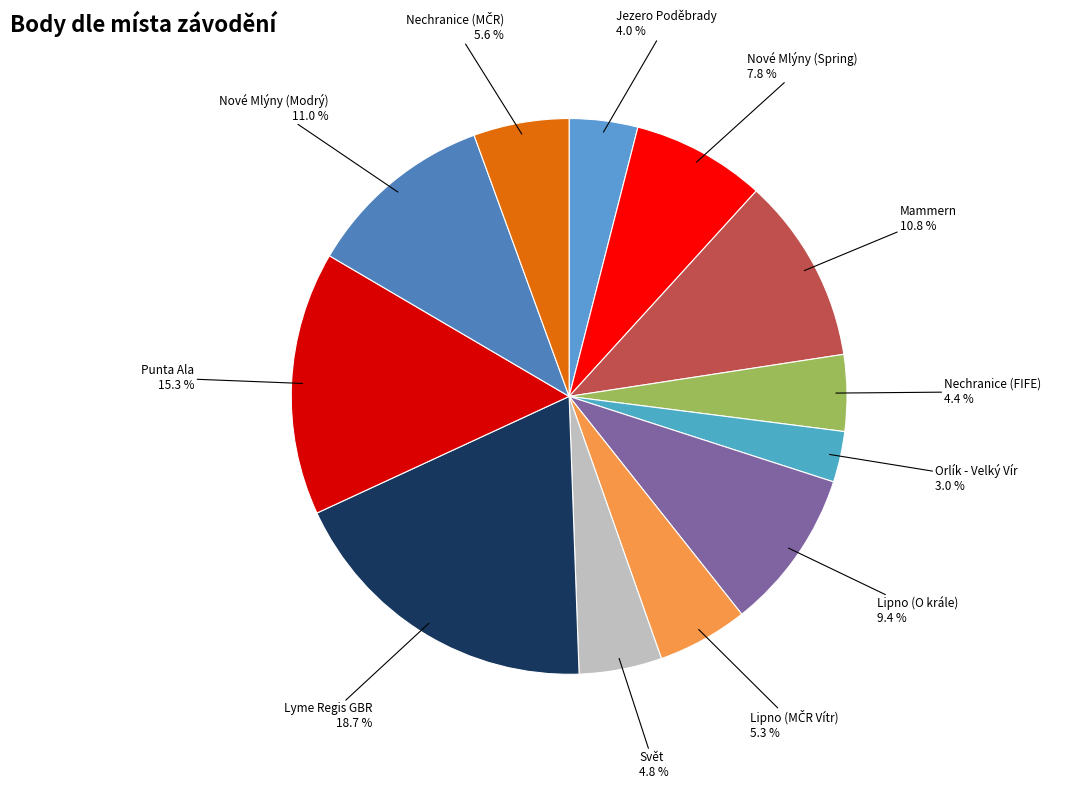

How many slices are in this pie chart?

12